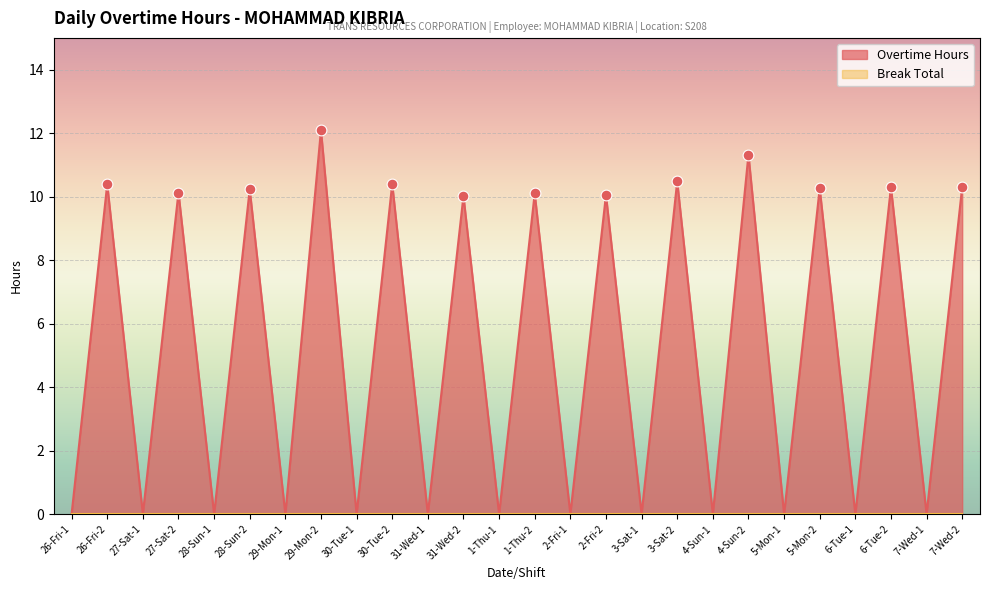

Between 2-Fri-1 and 1-Thu-1, which is larger?

2-Fri-1